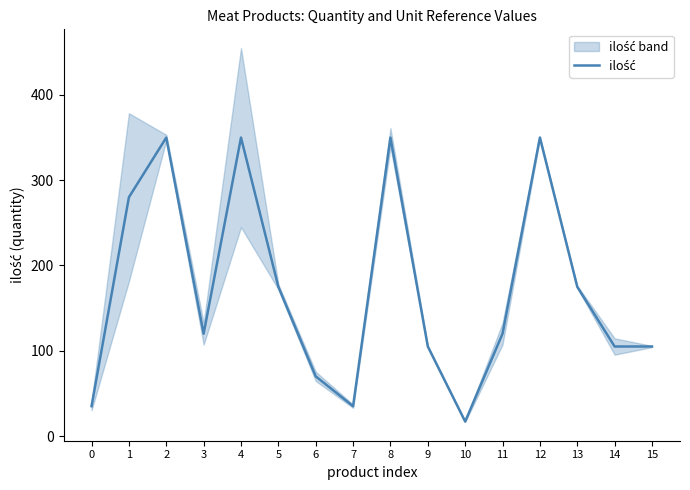

What is the value of the 9th point from the left?

350